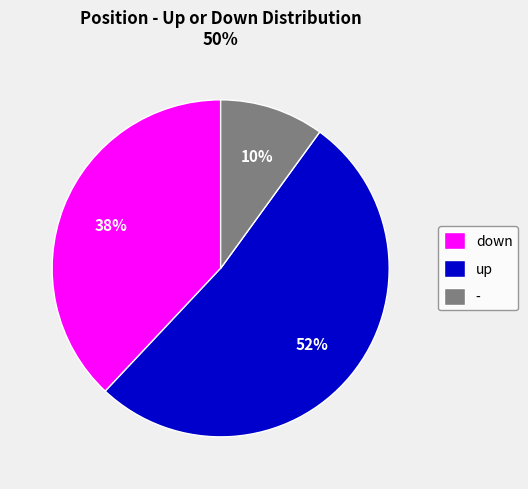

To the nearest percent, what percentage of the pie is up?

52%